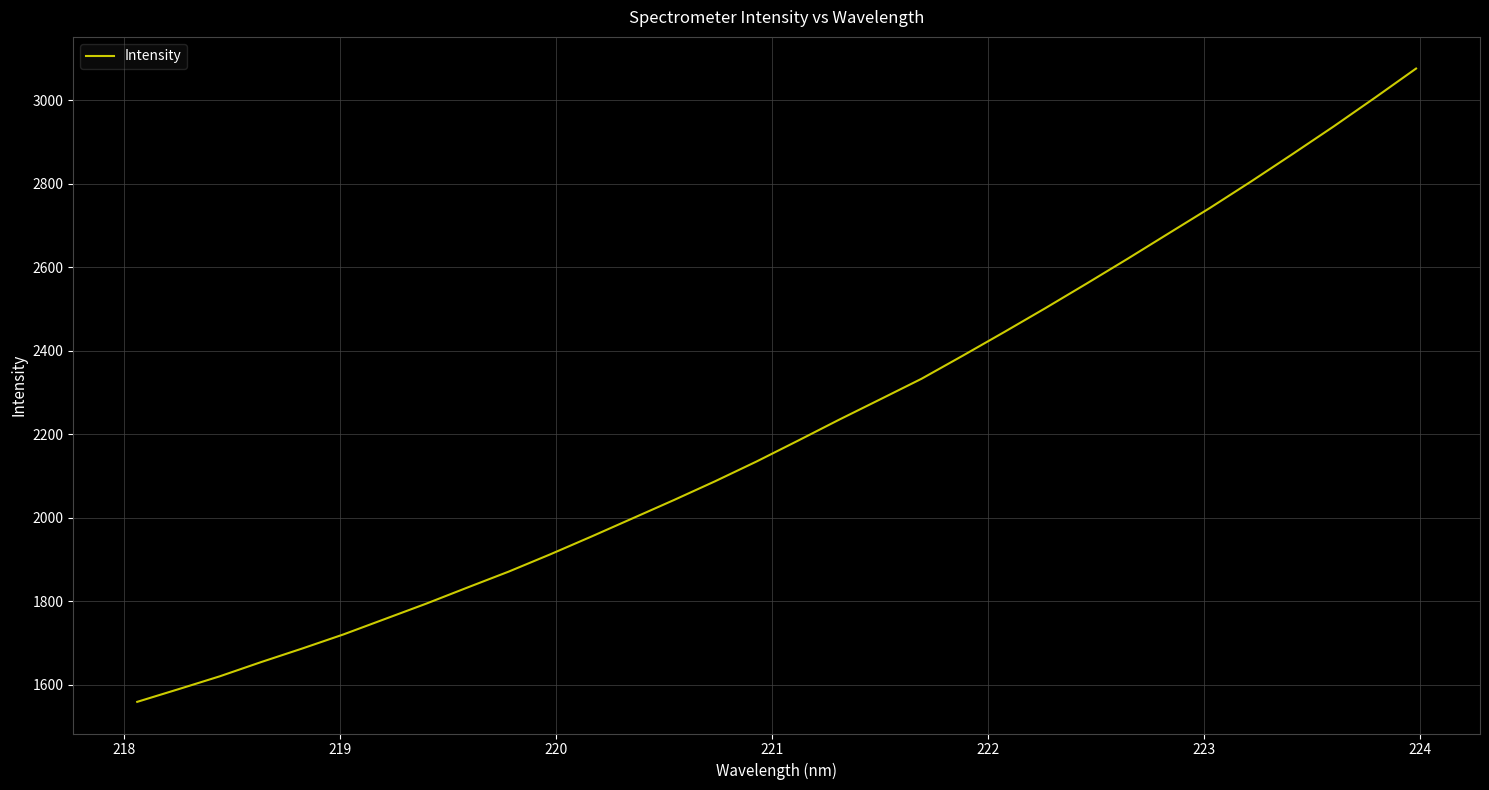

What is the difference between the second highest and minimum values?

1446.5